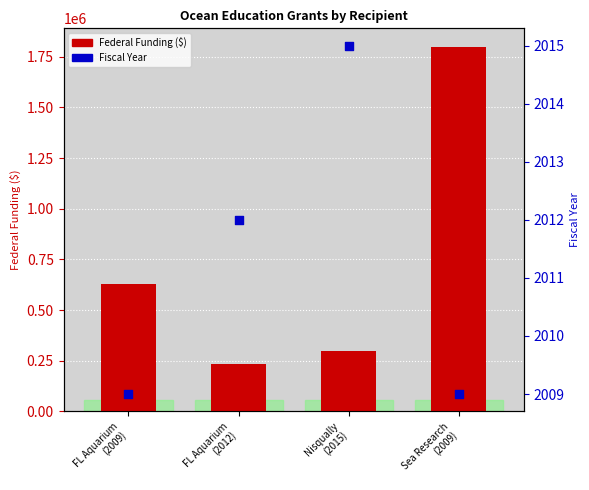

At how many categories does at least one series exceed 1364254?

1